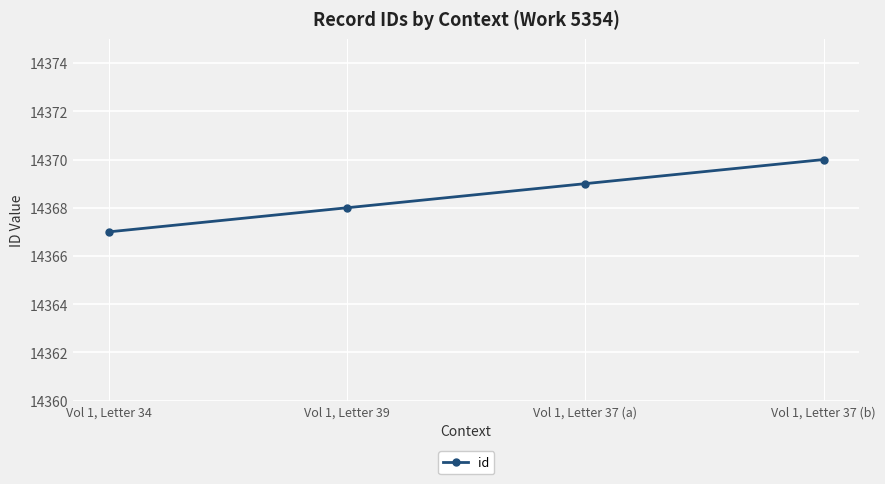

Count the number of categories in the chart.

4